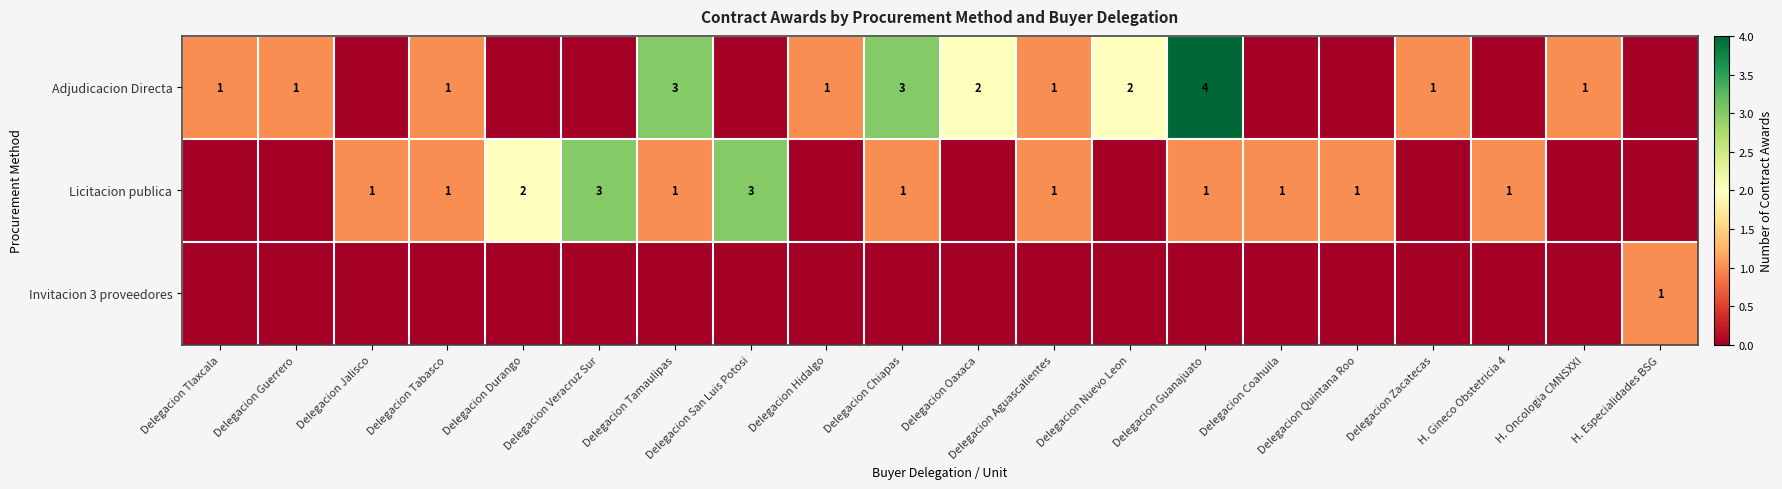

Is it true that Adjudicacion Directa equals 2 at Delegacion Tamaulipas?

False